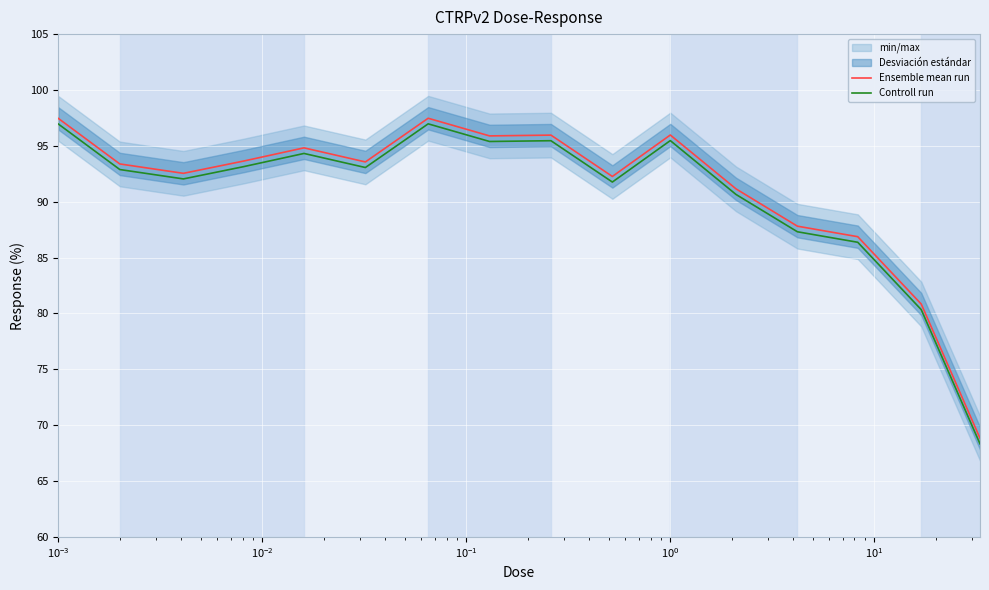

At how many categories does at least one series exceed 74?

15